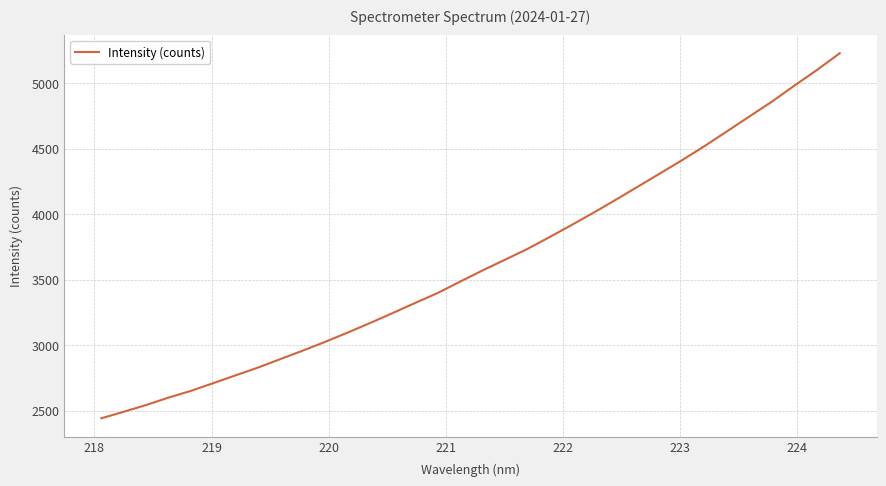

What is the greatest value displayed?

5227.4